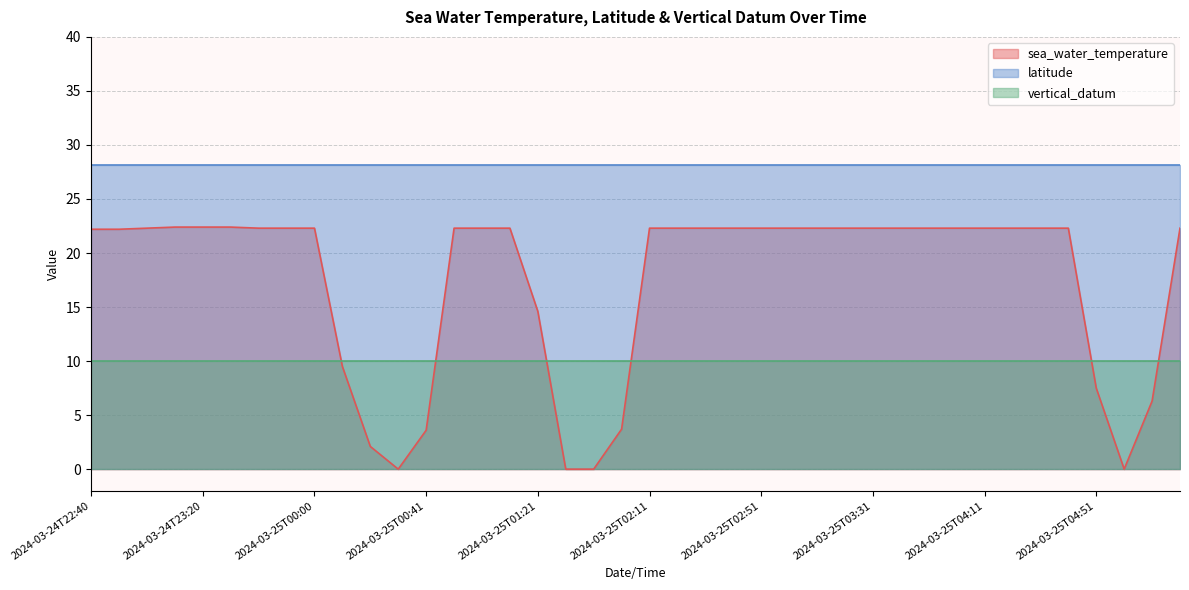

True or false: latitude and sea_water_temperature cross at least once.

False